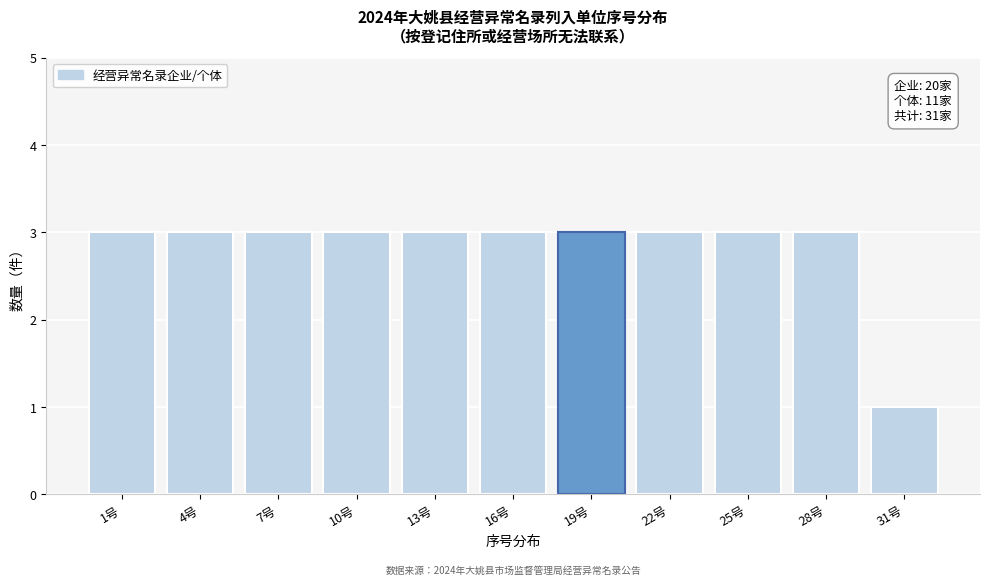

Reading left to right, extract all data points from this chart.

3	3	3	3	3	3	3	3	3	3	1